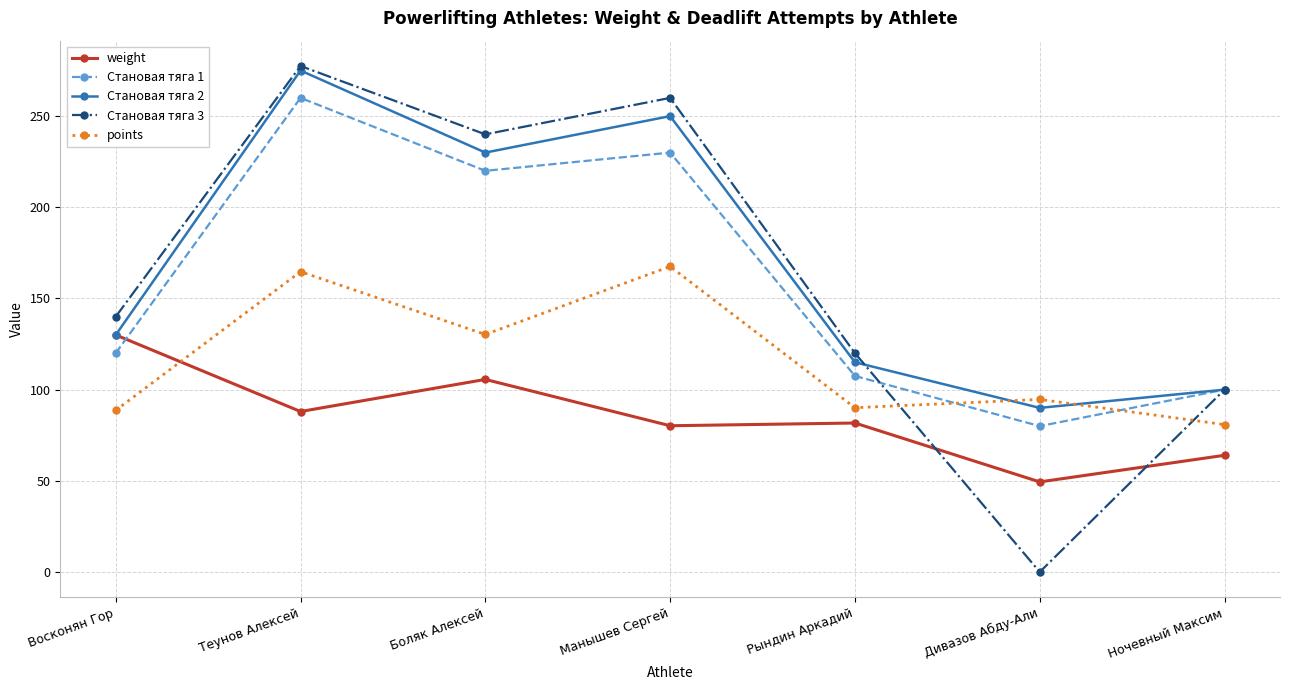

Does the chart display data point markers on the line(s)?

Yes